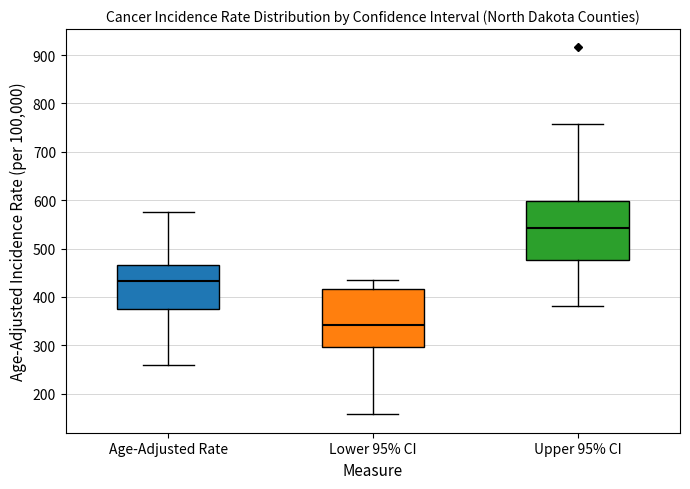

Reading left to right, transcribe this box plot: for each box, give where its median line is, the range the box spans, and where its two whiskers end, as read against the y-axis. The values are not printed on the chart, so give them approximately, as read against the axis.

Age-Adjusted Rate: median 430, box 380 to 470, whiskers 260 to 580
Lower 95% CI: median 340, box 300 to 420, whiskers 160 to 440
Upper 95% CI: median 540, box 480 to 600, whiskers 380 to 760